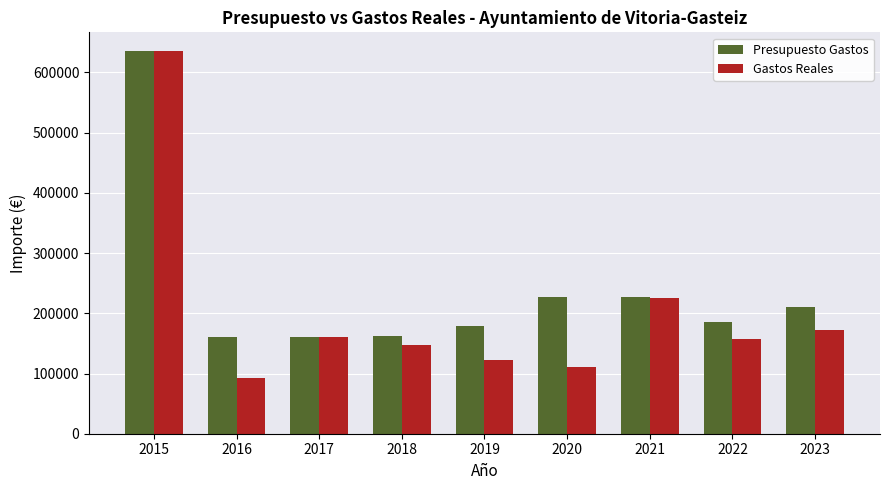

What is the spread (max minus min) of values at 2015?

14.6